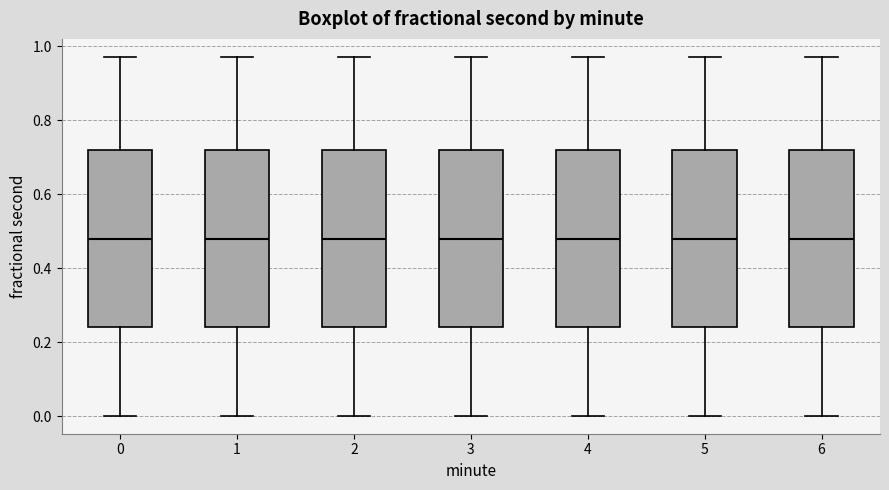

Where is the lower edge of the box at x = 3 on the y-axis? The values are not printed on the chart, so give them approximately, as read against the axis.

0.24